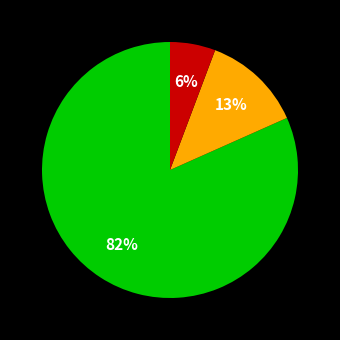

Does any single category account for the majority?

Yes